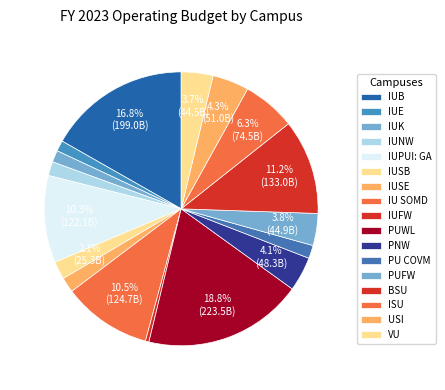

To the nearest percent, what is the difference between the IUK and PUFW slice percentages?

2%